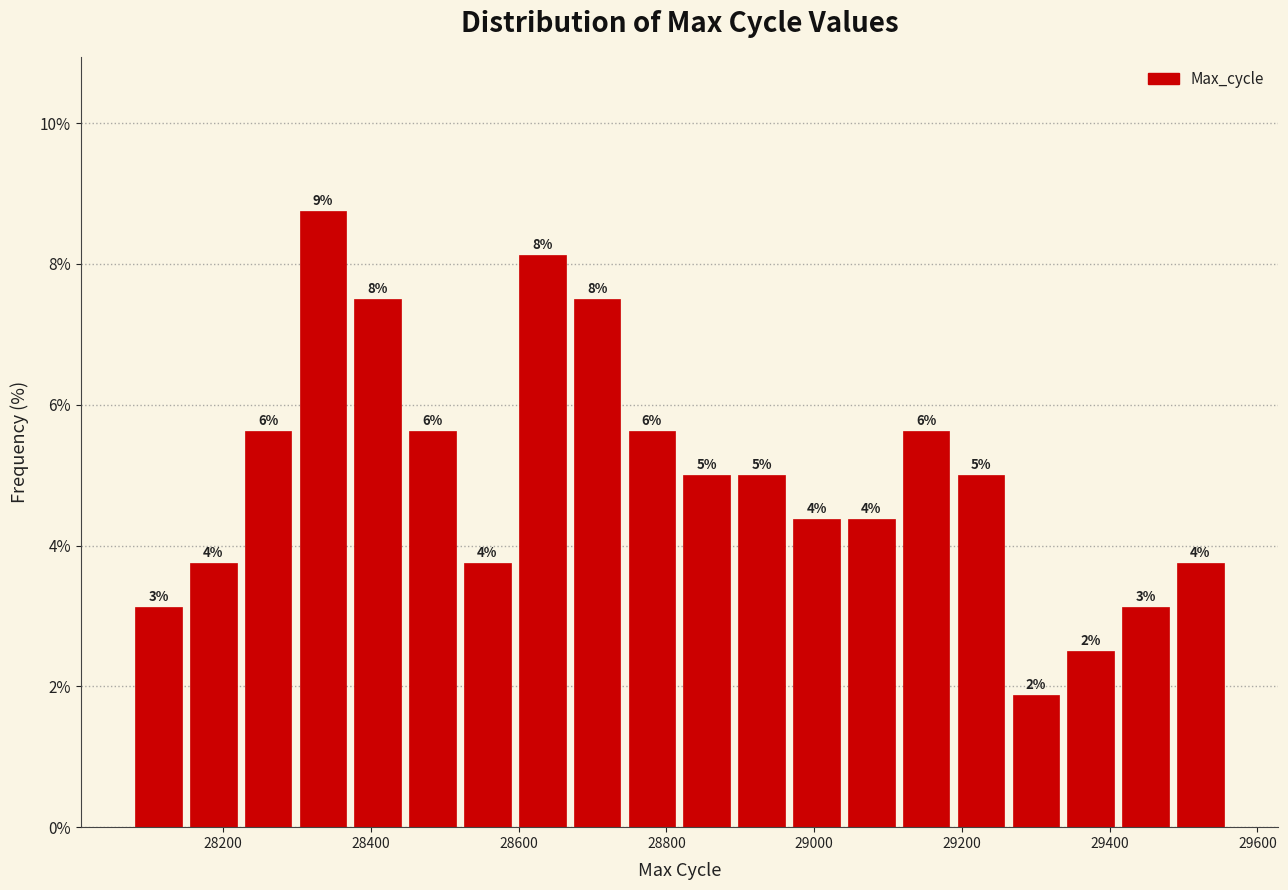

Read against the x-axis, roughly where is the centre of the tallest bar?

28340